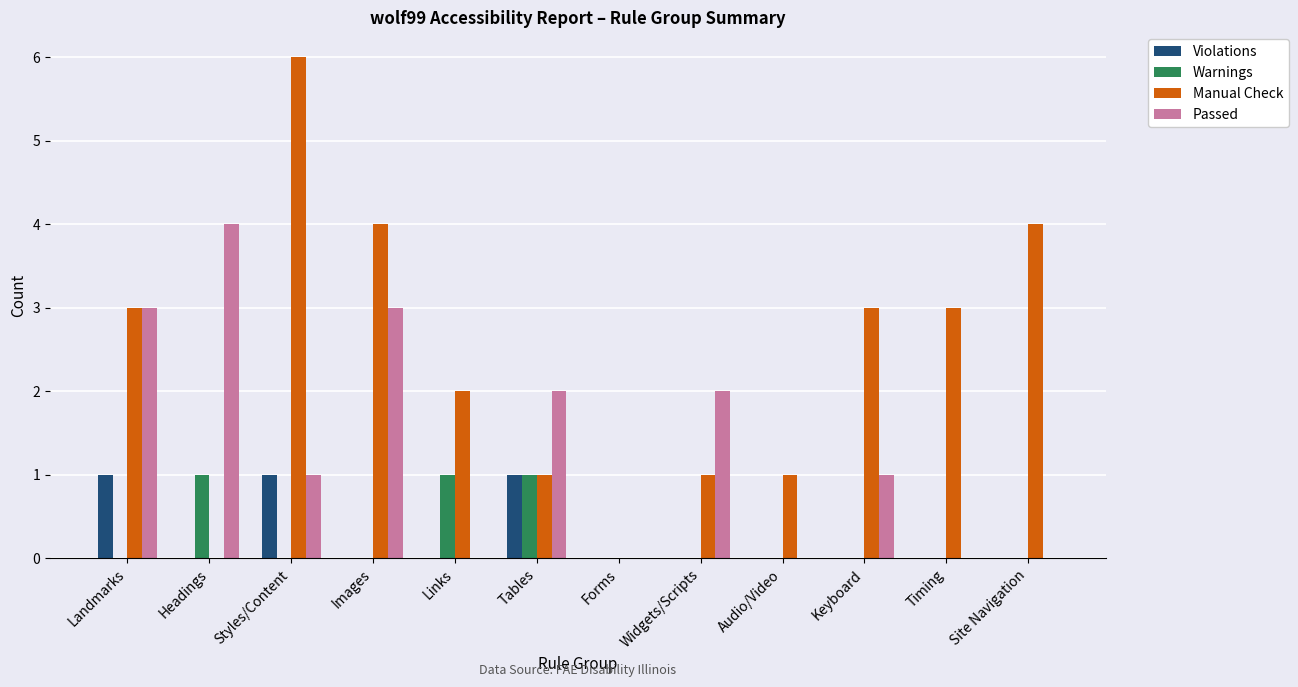

Are the bars horizontal?

No